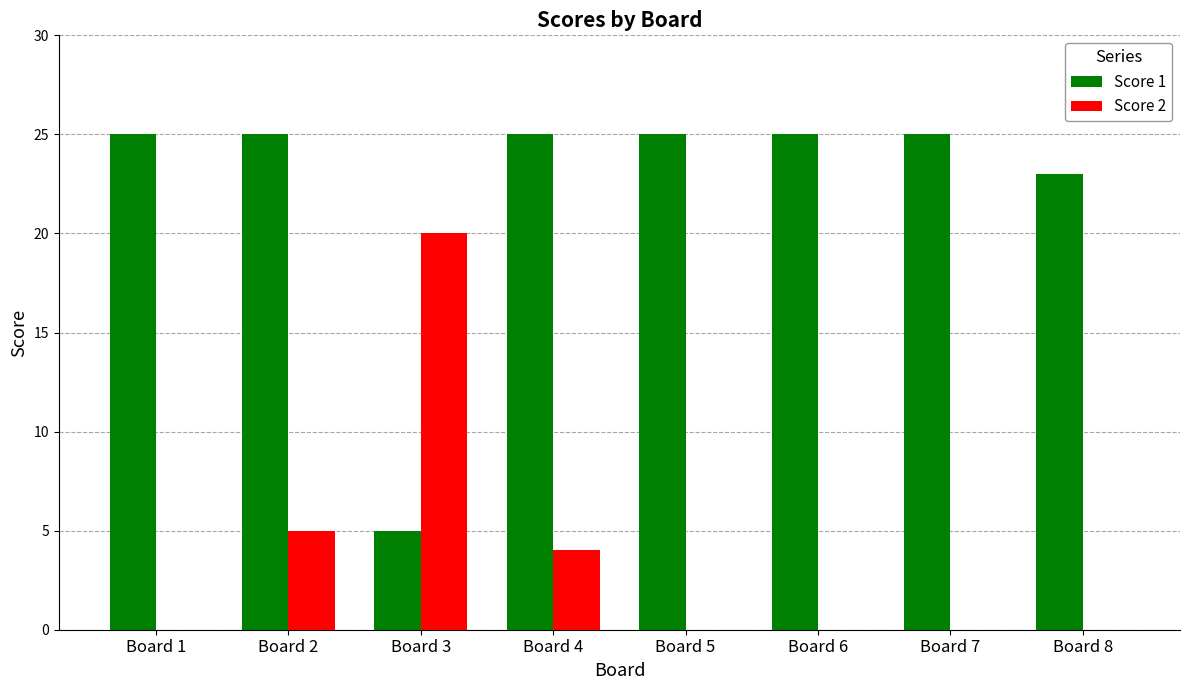

Where is Score 2 nearest to the value 10?

Board 2